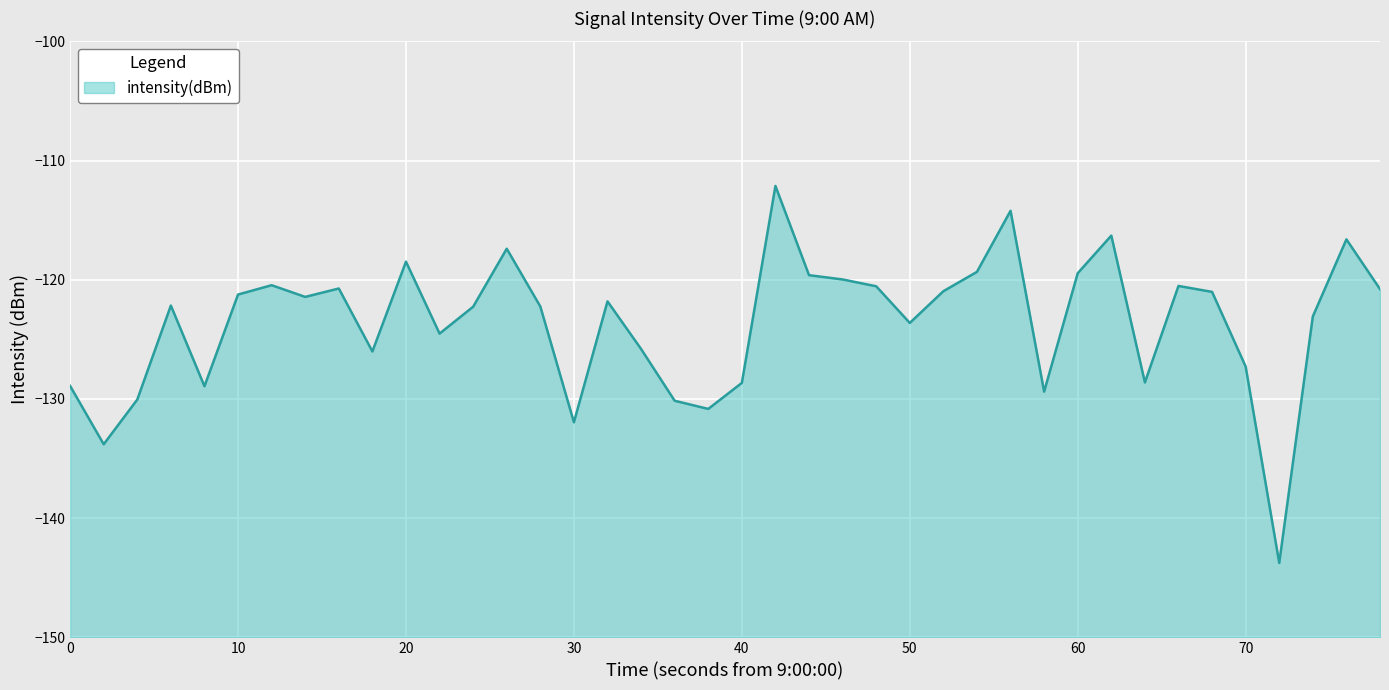

How many points are lower than both their immediate neighbors (excluding endpoints)?

11